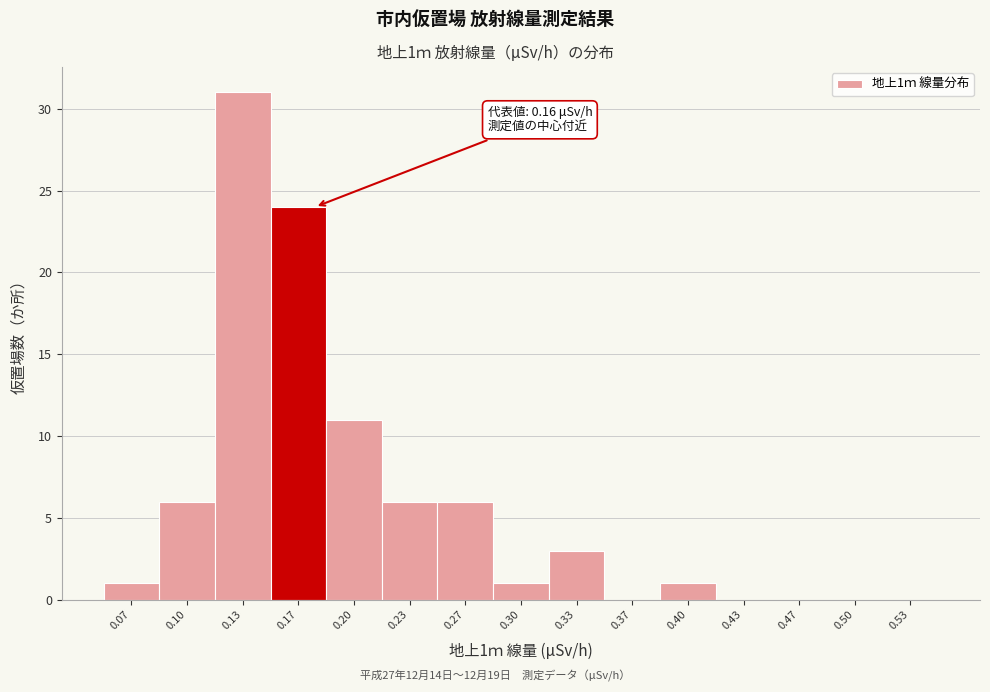

Over which range of the x-axis is the bar tallest?

0.115 to 0.150